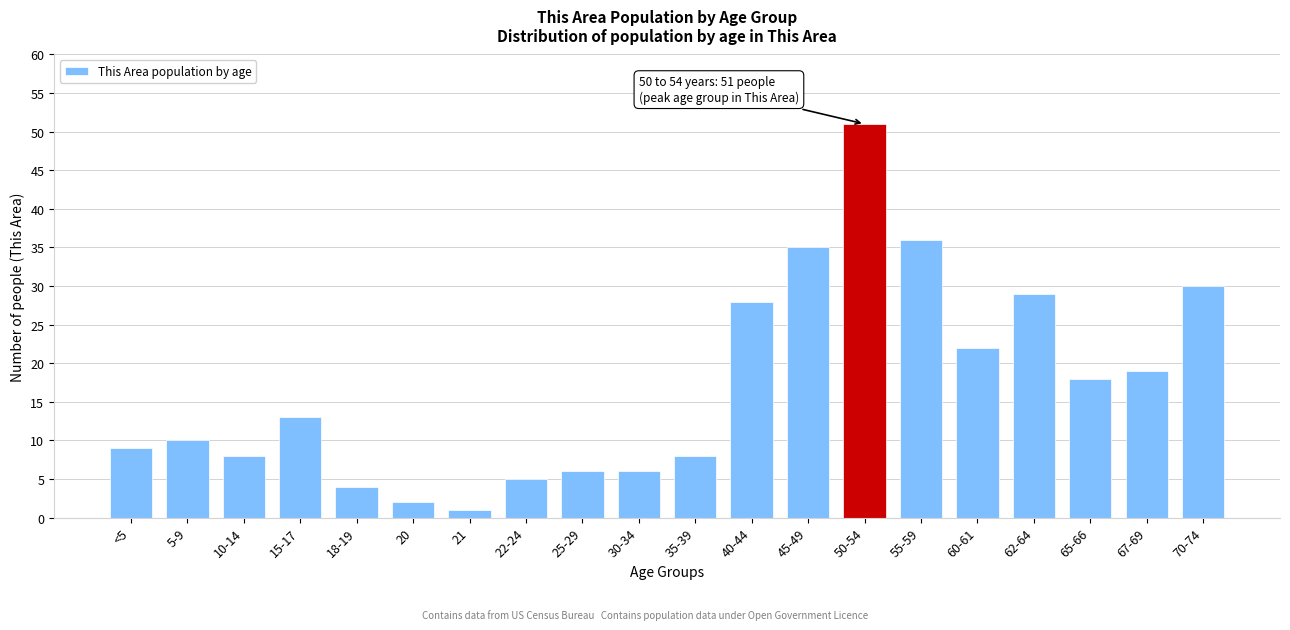

Reading left to right, what are all the values shown in this chart?

<5=9	5-9=10	10-14=8	15-17=13	18-19=4	20=2	21=1	22-24=5	25-29=6	30-34=6	35-39=8	40-44=28	45-49=35	50-54=51	55-59=36	60-61=22	62-64=29	65-66=18	67-69=19	70-74=30